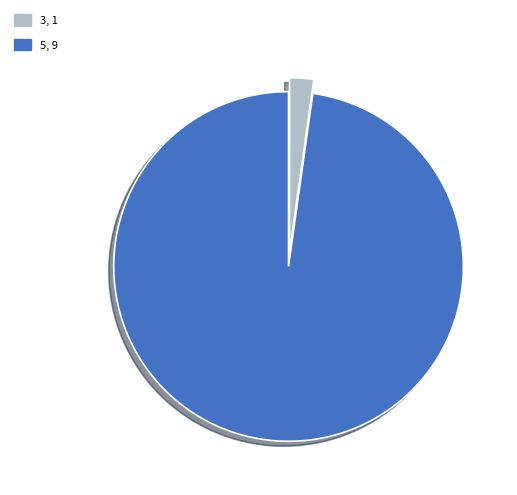

Rank the categories by value from lowest to highest.

3, 1, 5, 9